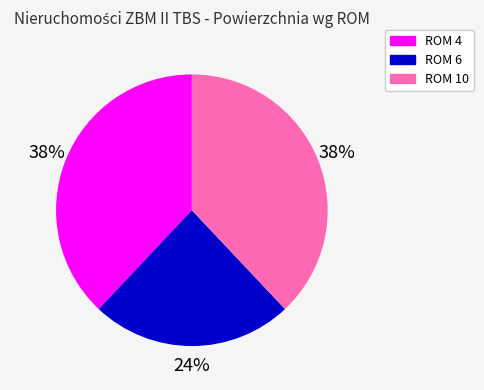

Count the number of slices in the pie.

3